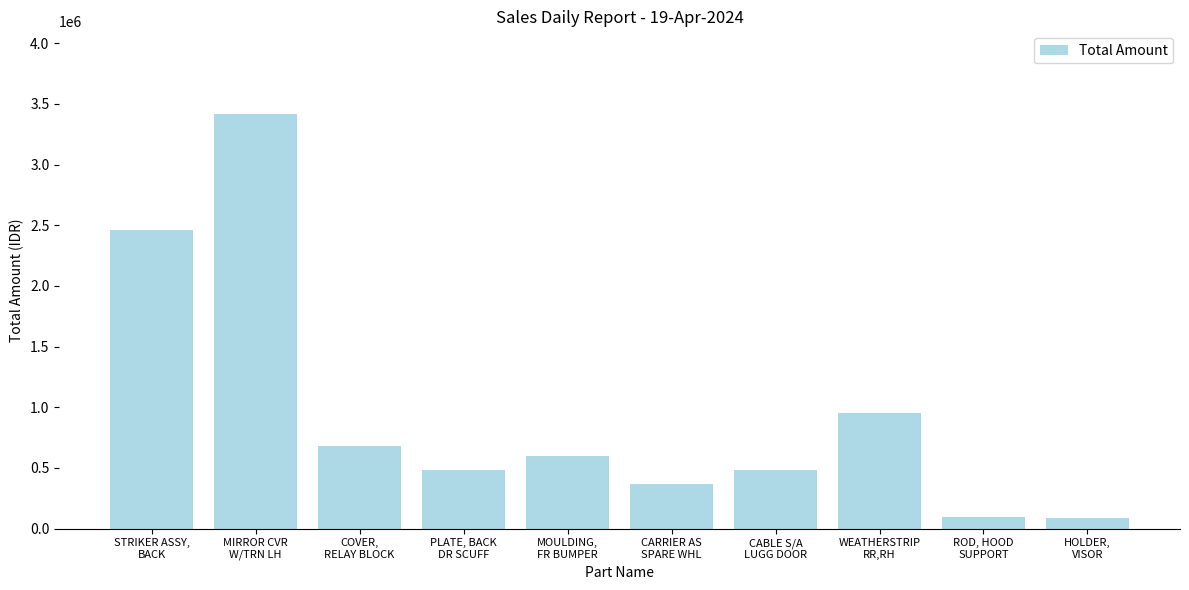

What is the difference between the values at CABLE S/A
LUGG DOOR and COVER,
RELAY BLOCK?

193859.3